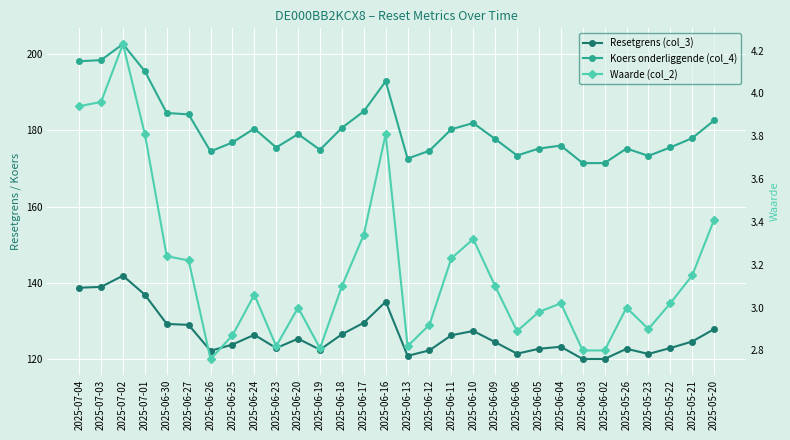

What are all the series names shown in the legend?

Resetgrens (col_3), Koers onderliggende (col_4), Waarde (col_2)